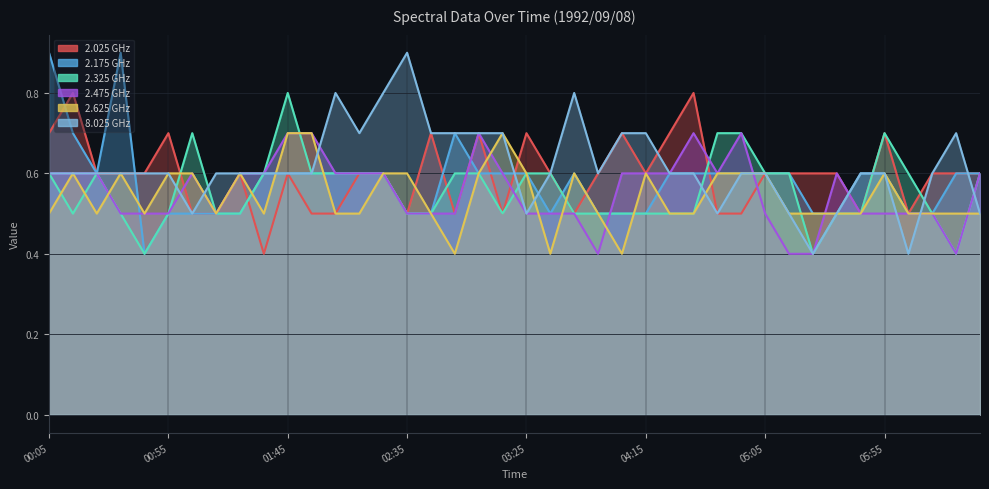

True or false: 2.475 has a value of 0.2 at 1992/09/08 01:25.

False